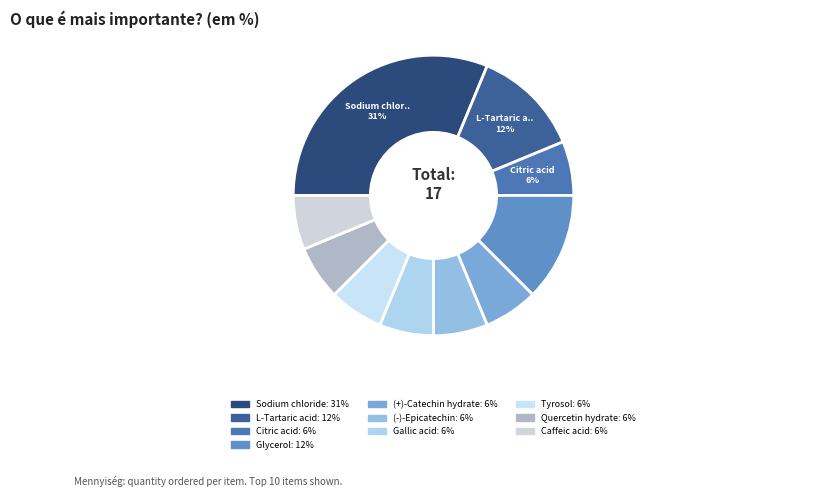

How many segments does this pie chart have?

10